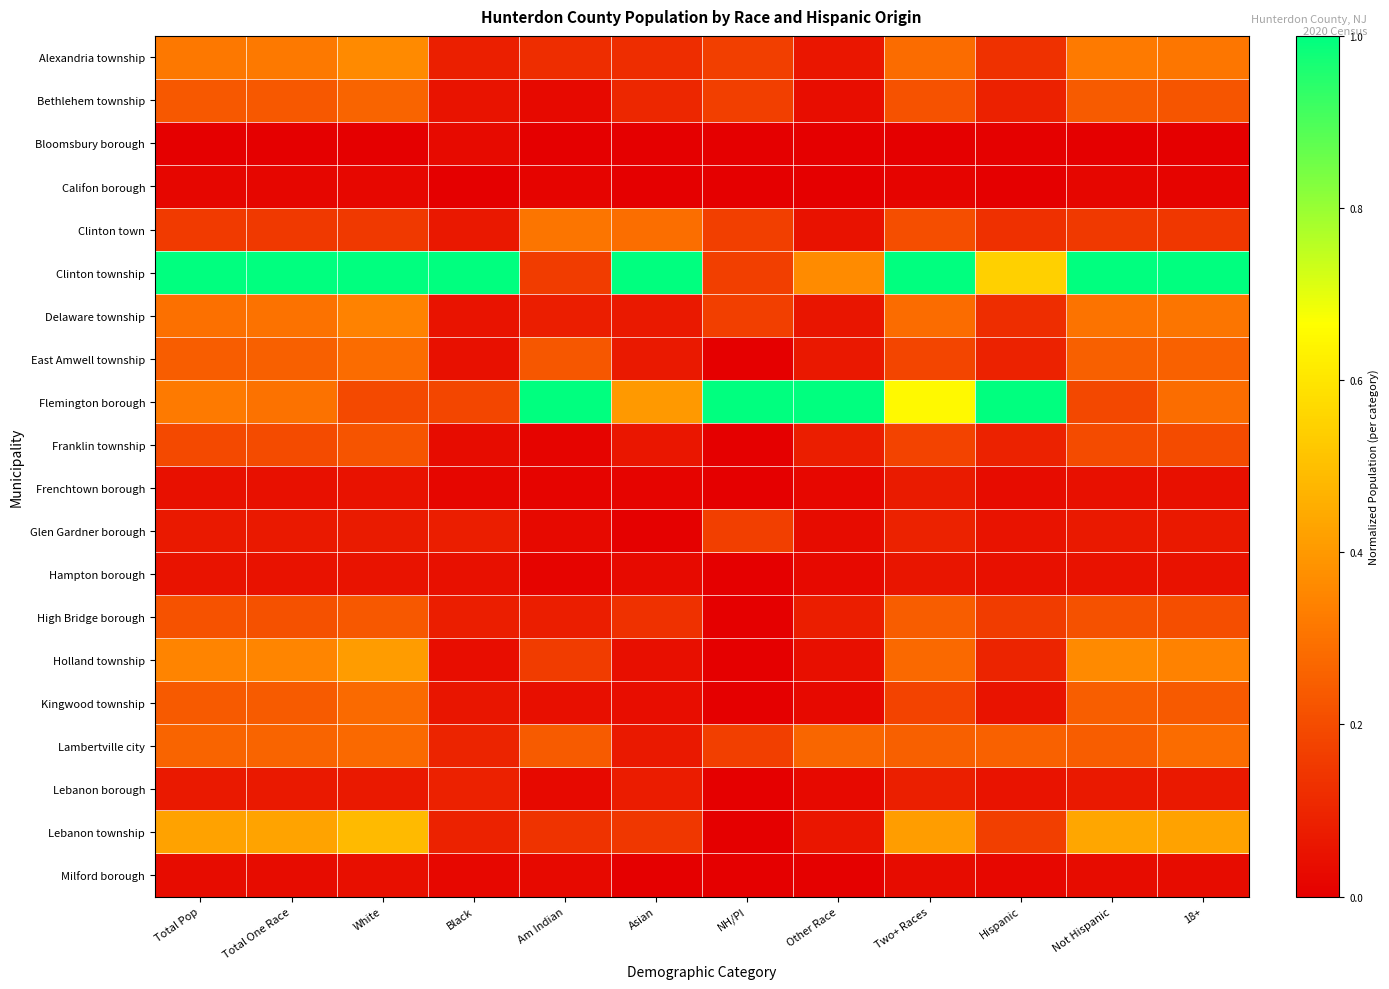

Between Two+ Races and NH/PI, which is larger?

Two+ Races